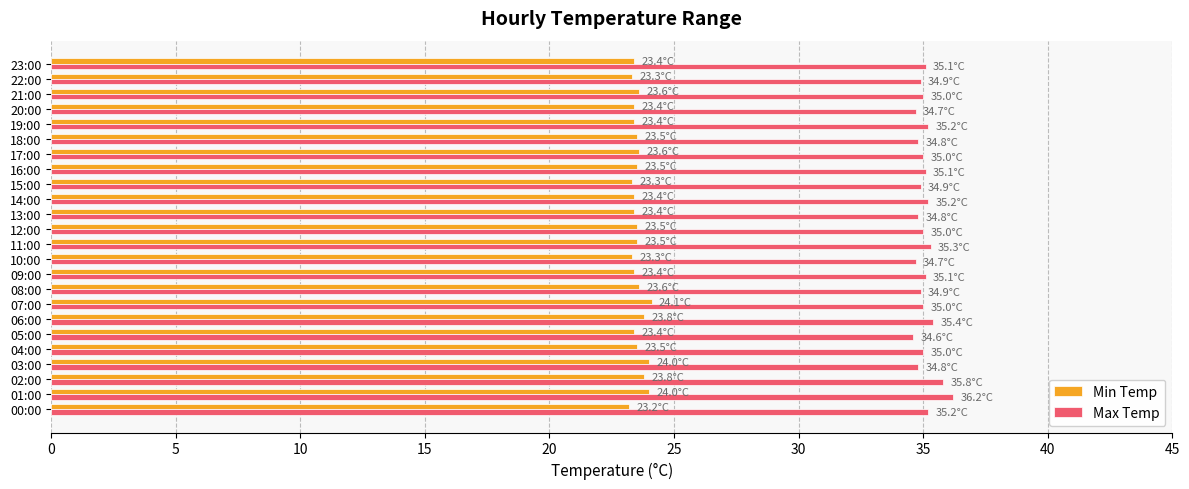

At 05:00, list the series in order from smallest to largest.

Min Temp, Max Temp